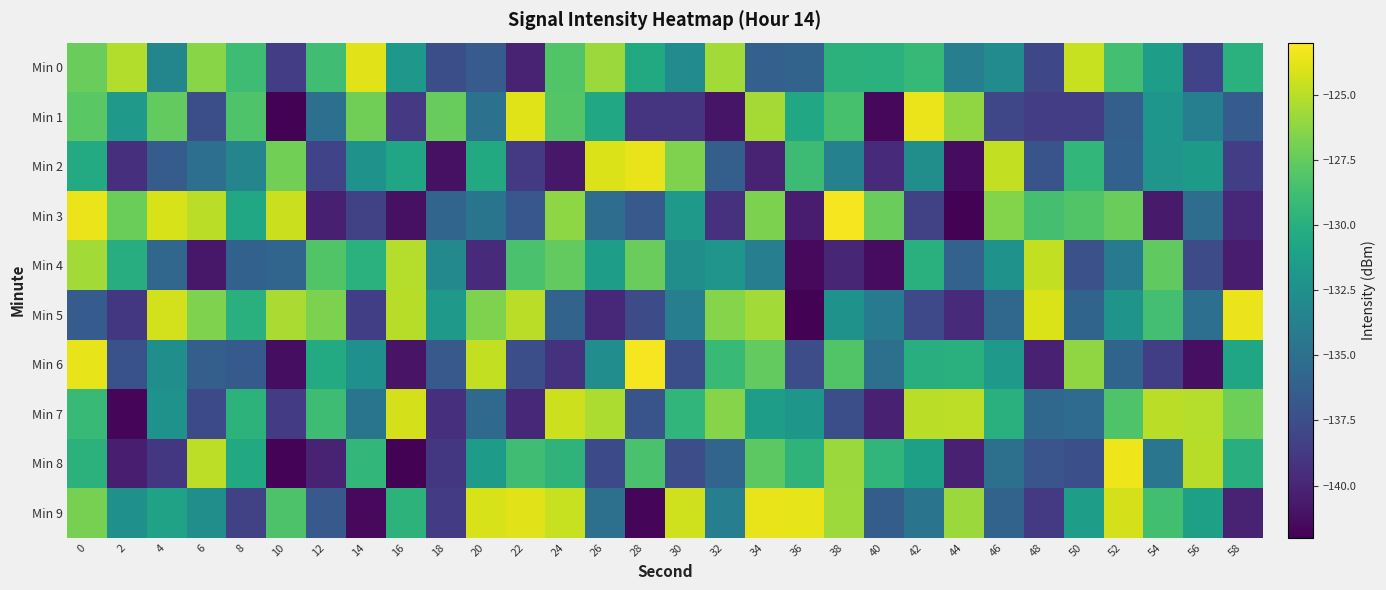

Reading left to right, list all the values displayed in this chart.

Min 0: 0=-127.4	2=-125.2	4=-133.3	6=-126.3	8=-128.9	10=-138.5	12=-128.8	14=-123.9	16=-131.9	18=-137.4	20=-136.6	22=-140.2	24=-128.2	26=-125.9	28=-130.5	30=-132.9	32=-125.7	34=-136.2	36=-136.0	38=-129.8	40=-129.8	42=-129.3	44=-133.9	46=-132.8	48=-137.9	50=-124.6	52=-128.6	54=-131.4	56=-138.2	58=-129.9
Min 1: 0=-127.9	2=-131.8	4=-127.6	6=-137.5	8=-128.2	10=-141.9	12=-135.0	14=-127.1	16=-138.8	18=-127.4	20=-134.9	22=-123.9	24=-128.1	26=-130.6	28=-139.0	30=-139.0	32=-140.9	34=-125.5	36=-130.6	38=-128.5	40=-141.6	42=-123.6	44=-126.2	46=-138.0	48=-138.5	50=-138.5	52=-136.2	54=-132.0	56=-133.8	58=-136.5
Min 2: 0=-130.4	2=-139.3	4=-136.4	6=-135.0	8=-133.3	10=-127.1	12=-138.2	14=-132.2	16=-130.7	18=-141.1	20=-130.5	22=-138.8	24=-140.8	26=-124.0	28=-123.7	30=-126.6	32=-136.2	34=-140.1	36=-129.0	38=-133.6	40=-139.7	42=-132.6	44=-141.3	46=-124.7	48=-137.1	50=-129.4	52=-136.1	54=-132.1	56=-131.6	58=-138.5
Min 3: 0=-123.6	2=-127.3	4=-124.1	6=-125.0	8=-130.6	10=-124.5	12=-140.3	14=-138.3	16=-141.1	18=-135.8	20=-134.6	22=-136.8	24=-126.3	26=-135.2	28=-136.7	30=-131.7	32=-139.3	34=-126.8	36=-140.6	38=-123.2	40=-127.3	42=-138.2	44=-141.9	46=-126.5	48=-128.6	50=-128.1	52=-127.3	54=-140.6	56=-135.2	58=-139.8
Min 4: 0=-125.6	2=-130.2	4=-135.7	6=-140.8	8=-136.1	10=-135.8	12=-128.1	14=-129.9	16=-125.1	18=-133.0	20=-139.7	22=-128.4	24=-127.5	26=-131.3	28=-127.4	30=-132.6	32=-132.1	34=-133.9	36=-141.5	38=-140.0	40=-141.4	42=-129.9	44=-136.0	46=-132.3	48=-124.8	50=-137.3	52=-134.2	54=-127.6	56=-137.7	58=-140.5
Min 5: 0=-136.5	2=-138.9	4=-124.3	6=-126.6	8=-130.0	10=-125.4	12=-126.7	14=-138.5	16=-125.0	18=-131.8	20=-126.7	22=-125.0	24=-136.0	26=-139.9	28=-137.7	30=-133.9	32=-126.5	34=-125.6	36=-141.9	38=-132.3	40=-134.1	42=-137.8	44=-139.7	46=-135.6	48=-124.1	50=-135.9	52=-132.1	54=-128.6	56=-135.1	58=-123.5
Min 6: 0=-123.7	2=-137.2	4=-132.6	6=-136.3	8=-136.6	10=-141.3	12=-130.4	14=-132.4	16=-141.0	18=-136.7	20=-124.7	22=-137.4	24=-139.2	26=-132.7	28=-123.3	30=-137.4	32=-129.2	34=-127.5	36=-137.5	38=-128.2	40=-135.0	42=-130.0	44=-130.0	46=-131.8	48=-140.3	50=-126.1	52=-135.9	54=-138.5	56=-141.2	58=-130.8
Min 7: 0=-129.1	2=-141.7	4=-132.3	6=-137.7	8=-129.7	10=-138.7	12=-128.9	14=-134.7	16=-124.2	18=-139.4	20=-135.5	22=-139.8	24=-124.4	26=-125.3	28=-137.1	30=-129.5	32=-126.5	34=-131.5	36=-131.9	38=-137.4	40=-140.2	42=-125.0	44=-124.9	46=-130.0	48=-135.6	50=-135.4	52=-128.2	54=-125.0	56=-125.1	58=-127.2
Min 8: 0=-129.8	2=-140.4	4=-138.9	6=-124.9	8=-130.5	10=-141.8	12=-140.1	14=-129.4	16=-141.9	18=-138.9	20=-131.6	22=-128.9	24=-129.6	26=-137.7	28=-128.5	30=-137.5	32=-135.8	34=-127.8	36=-129.7	38=-125.9	40=-129.5	42=-131.2	44=-140.2	46=-135.0	48=-137.0	50=-137.4	52=-123.5	54=-134.5	56=-125.1	58=-130.0
Min 9: 0=-126.9	2=-132.4	4=-131.0	6=-132.6	8=-138.3	10=-128.3	12=-136.7	14=-141.5	16=-129.7	18=-138.6	20=-124.1	22=-123.9	24=-124.6	26=-135.0	28=-141.7	30=-124.4	32=-133.9	34=-123.6	36=-123.7	38=-125.8	40=-136.4	42=-134.7	44=-125.8	46=-136.0	48=-138.8	50=-131.4	52=-124.2	54=-128.8	56=-131.2	58=-140.2